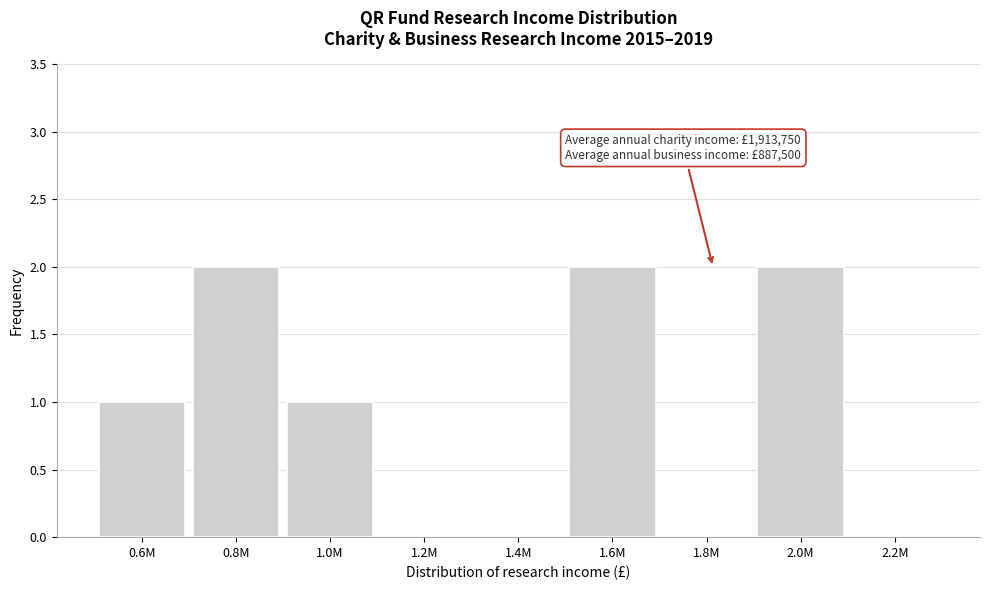

Reading left to right, transcribe all the data shown in this chart.

0.6M=1	0.8M=2	1.0M=1	1.2M=0	1.4M=0	1.6M=2	1.8M=0	2.0M=2	2.2M=0